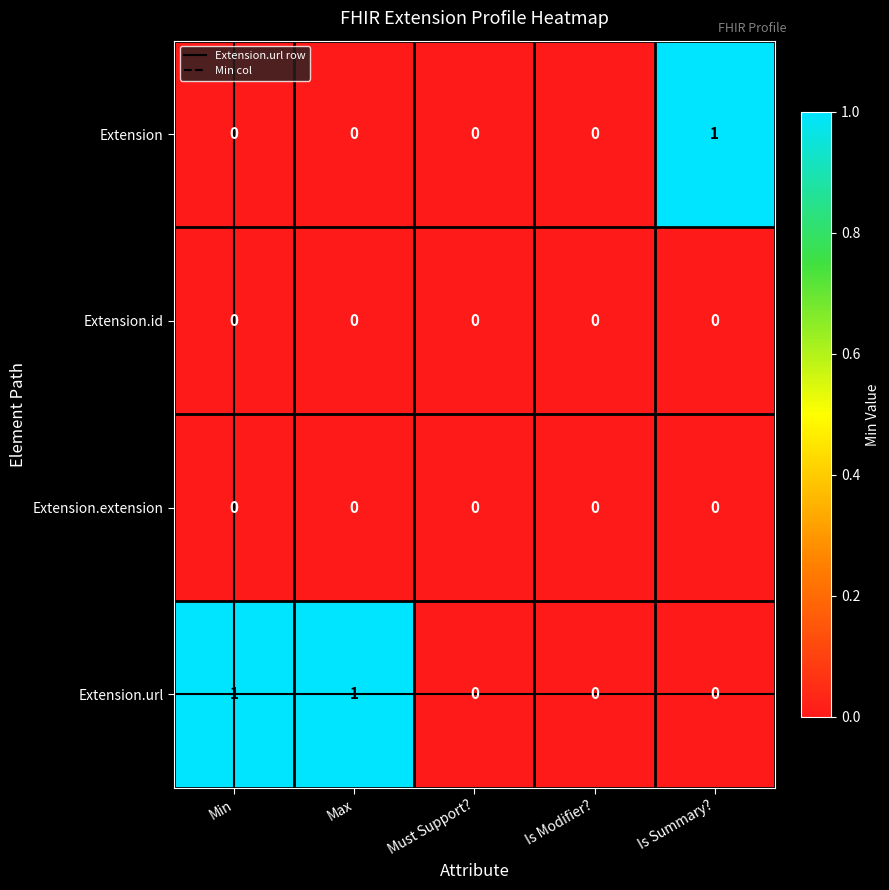

Which series has the largest total across all categories?

Extension.url